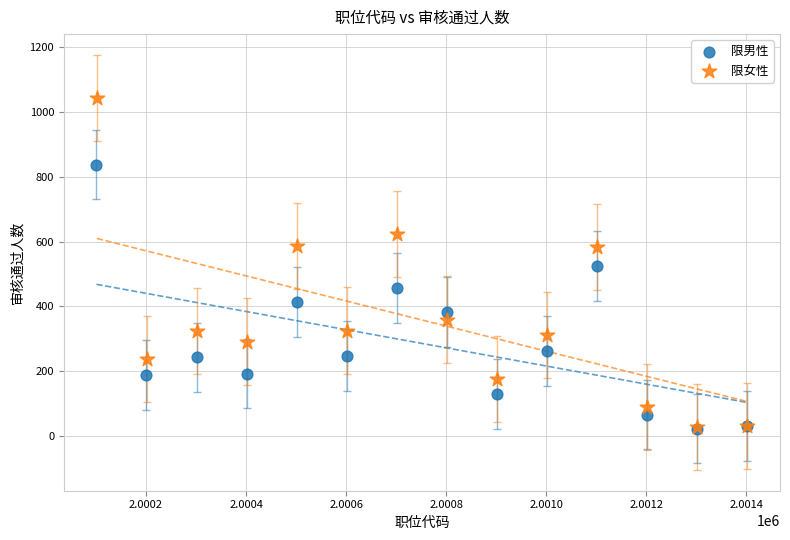

Which series reaches the maximum Y coordinate?

限女性